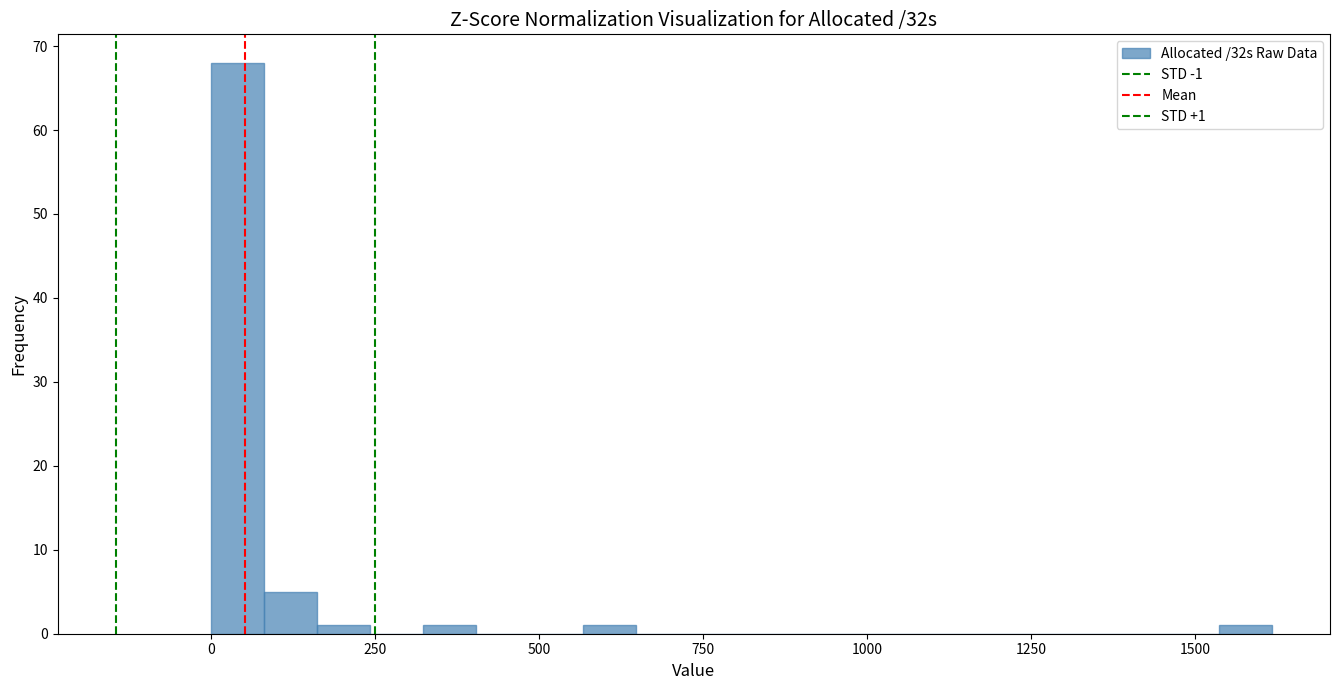

Around what value on the x-axis is the tallest bar? Give the approximate position of its centre, as read against the axis.

50